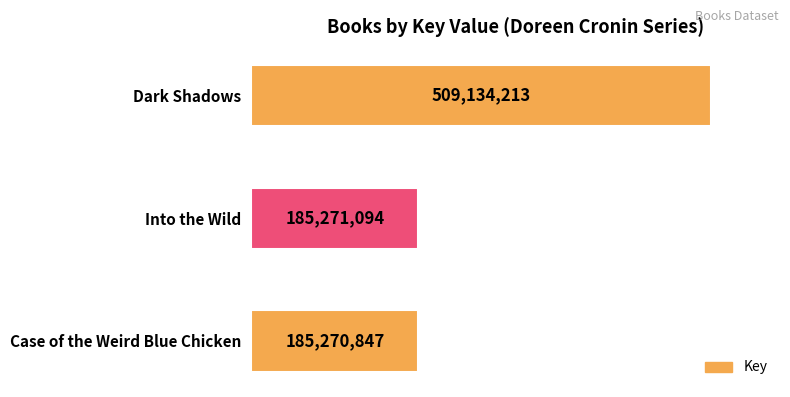

Does the chart contain any negative values?

No